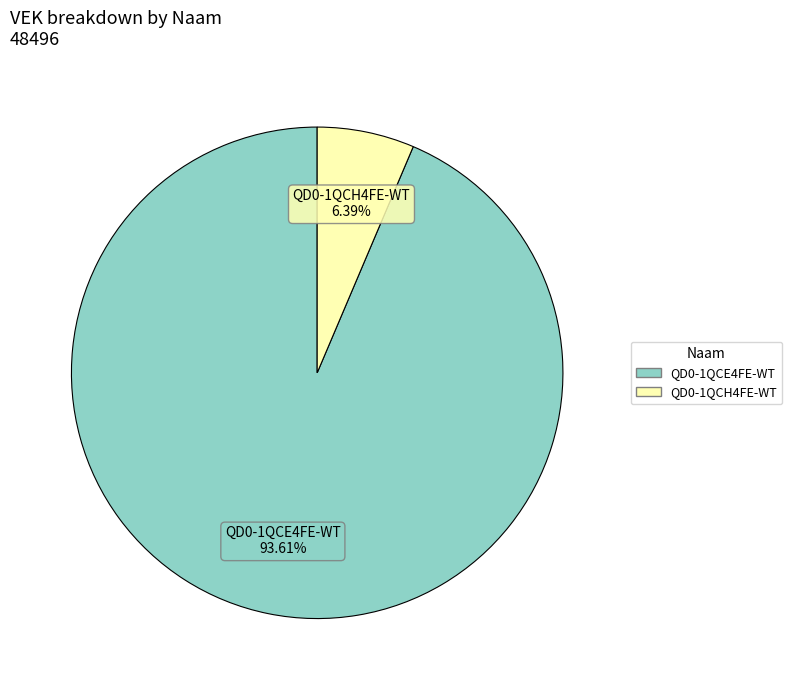

How many slices are in this pie chart?

2